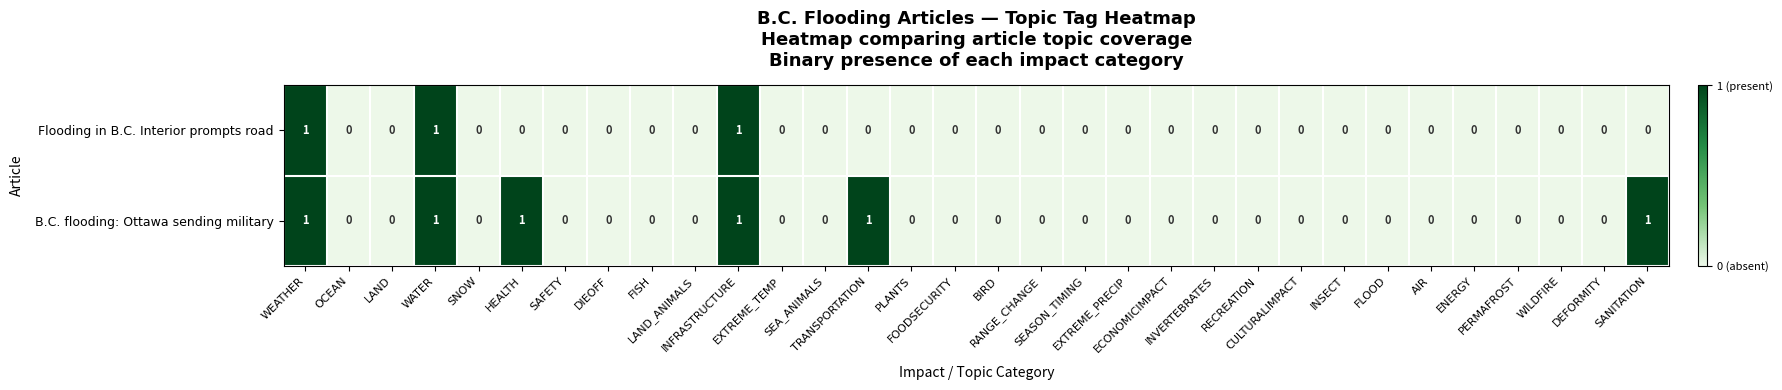

Which series has the largest total across all categories?

B.C. flooding: Ottawa sending military